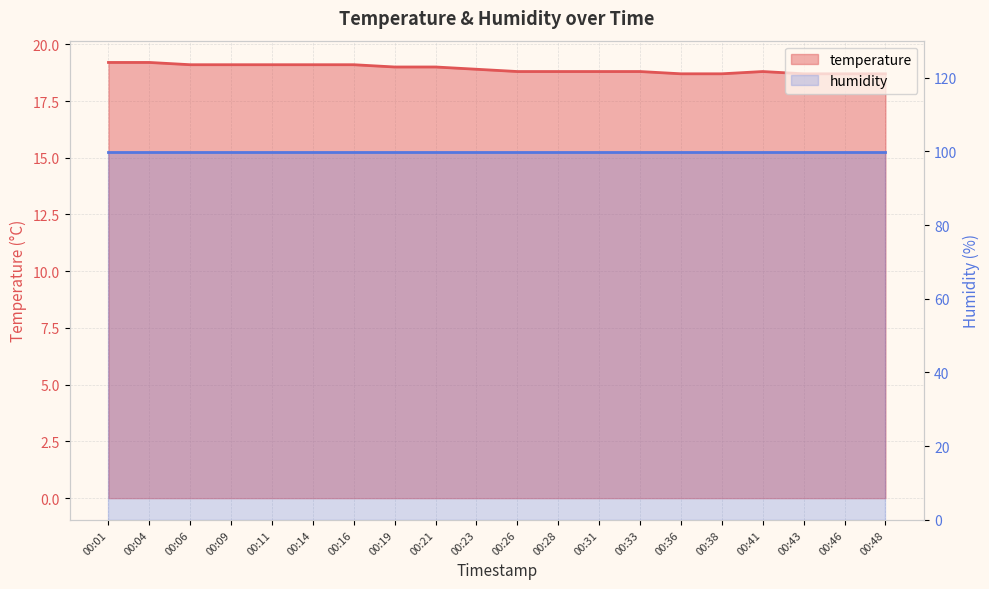

Reading left to right, extract all data points from this chart.

19.2	19.2	19.1	19.1	19.1	19.1	19.1	19.0	19.0	18.9	18.8	18.8	18.8	18.8	18.7	18.7	18.8	18.7	18.7	18.7